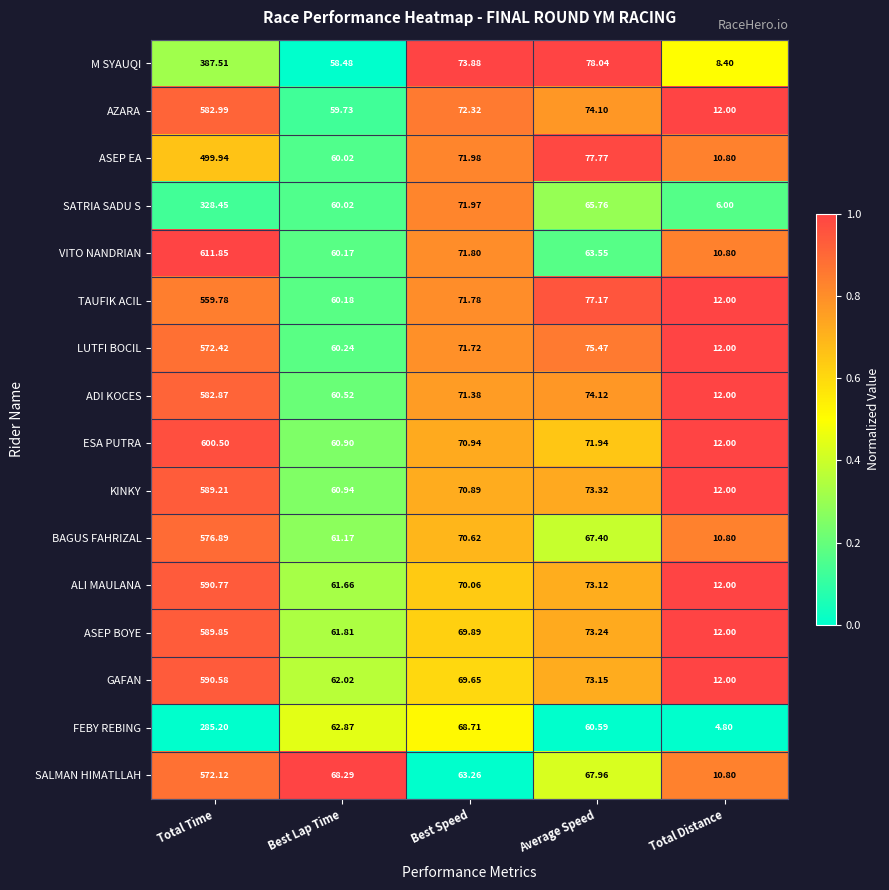

Which series has the largest total across all categories?

VITO NANDRIAN